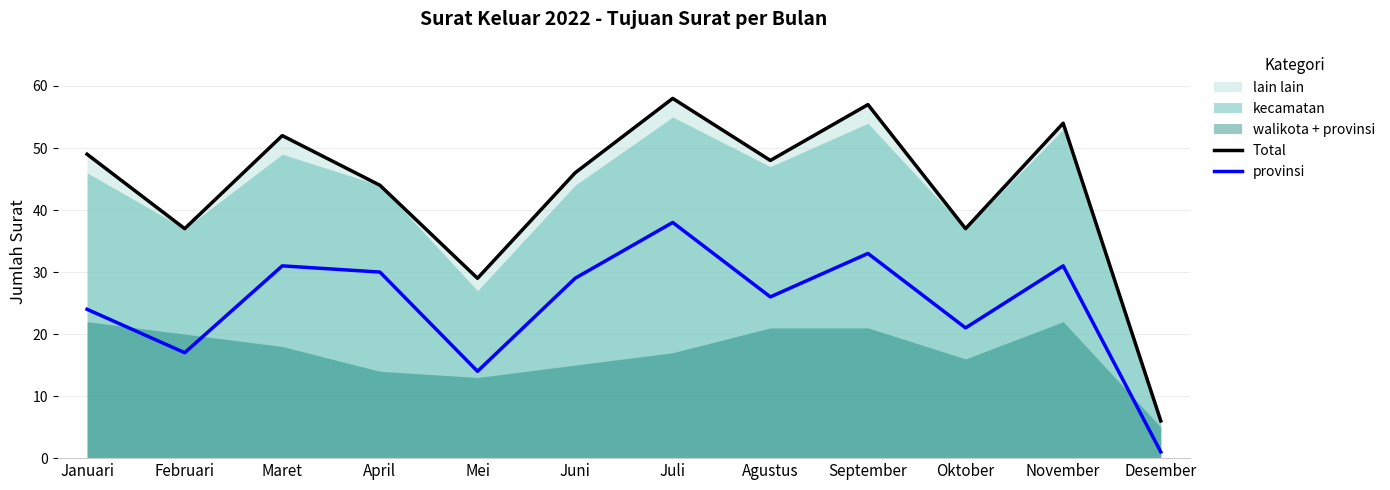

True or false: Total and provinsi intersect in this chart.

False